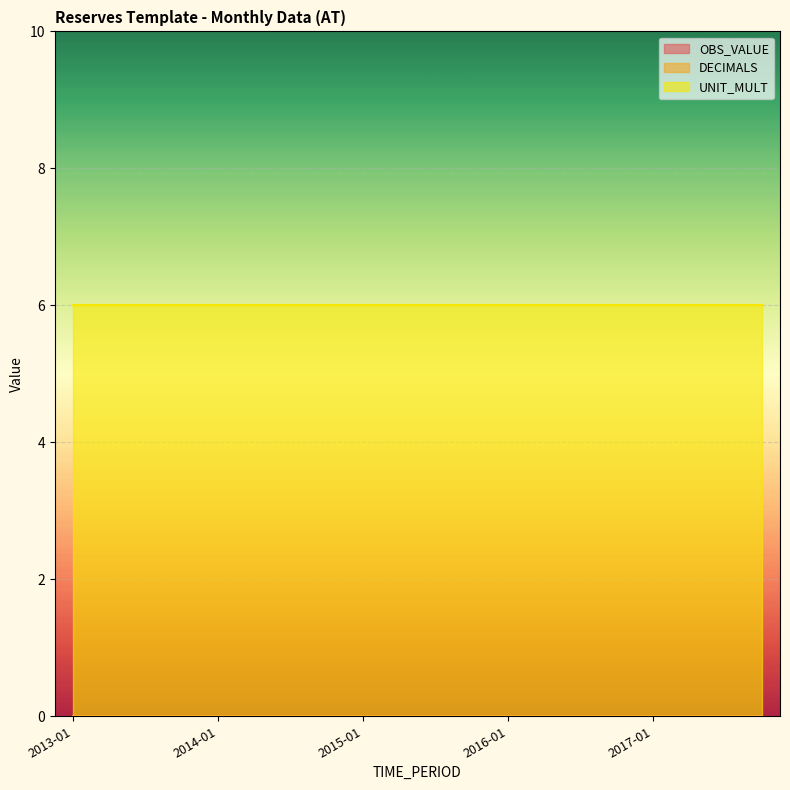

What is the total value across all series at 2017-01?

6